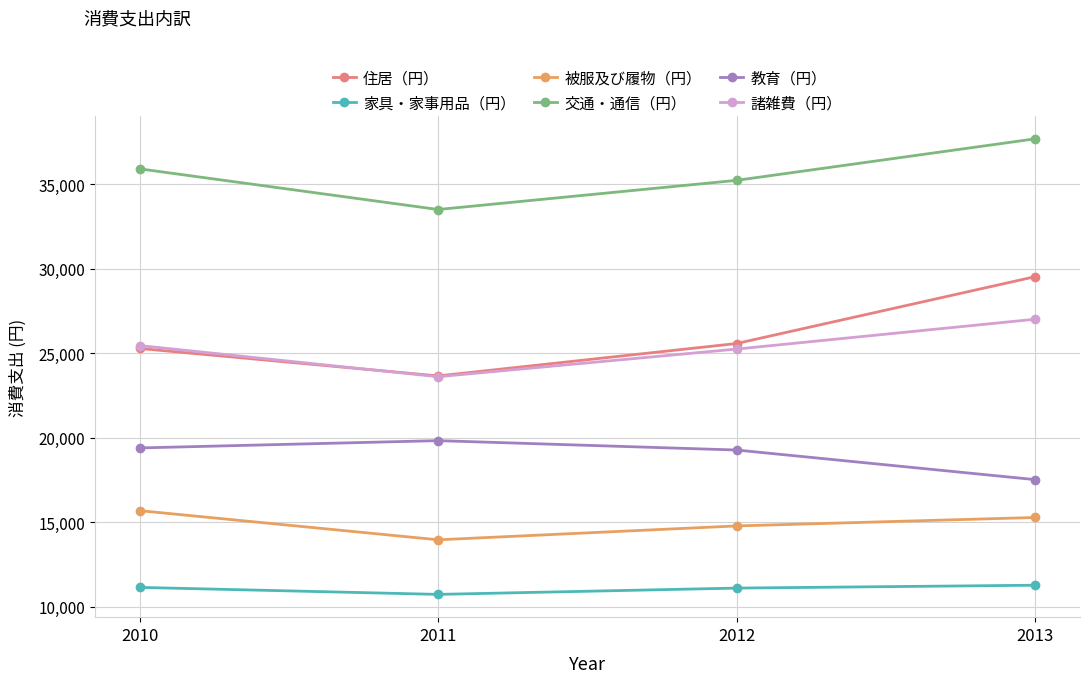

True or false: 被服及び履物（円） and 交通・通信（円） intersect in this chart.

False